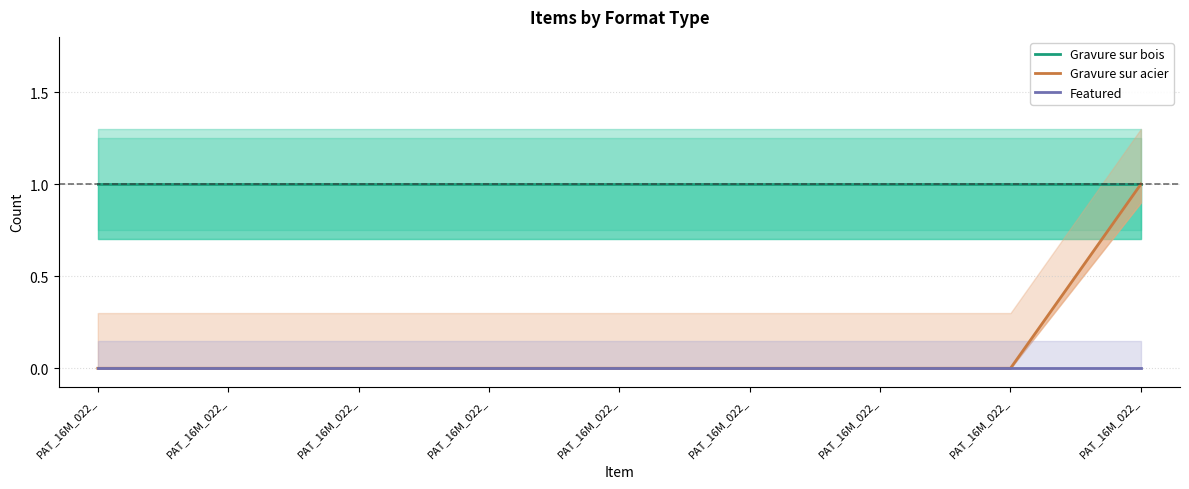

What are all the series names shown in the legend?

Gravure sur bois, Gravure sur acier, Featured